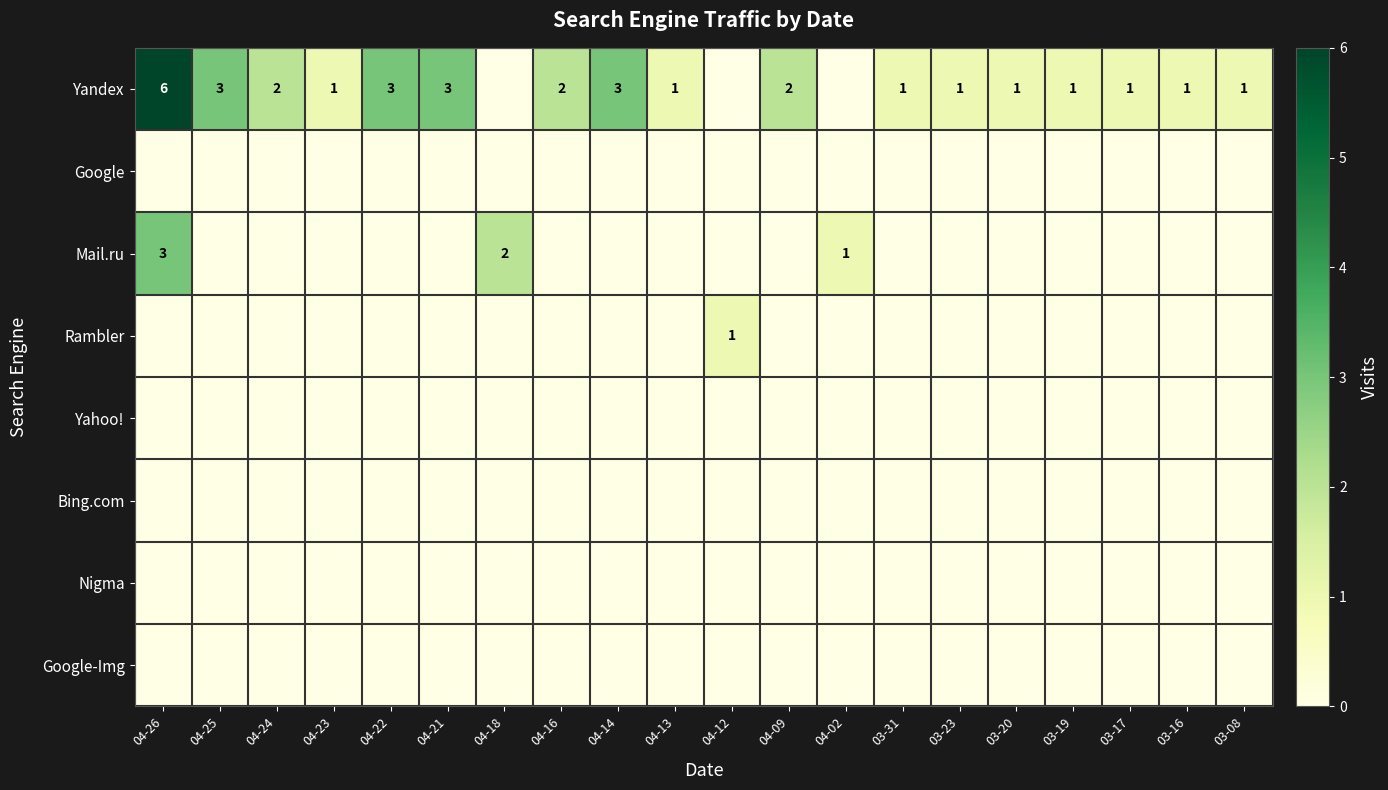

Which label corresponds to the largest value in the chart?

04-26